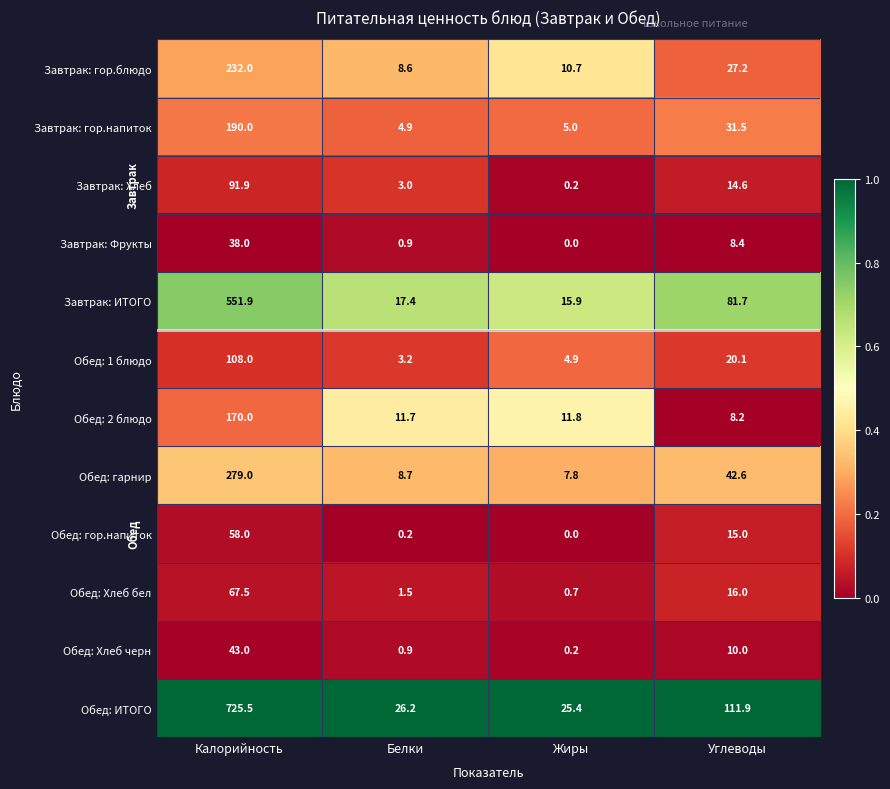

Is it true that Обед: гор.напиток equals 35.4 at Жиры?

False